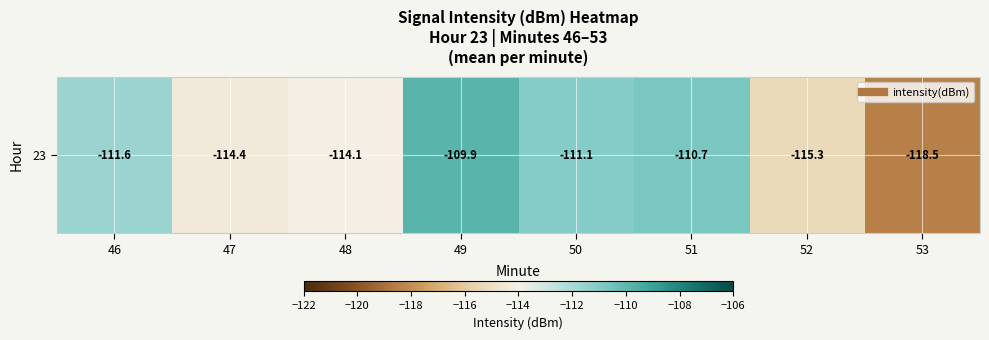

What is the difference between the maximum and minimum values?

8.6